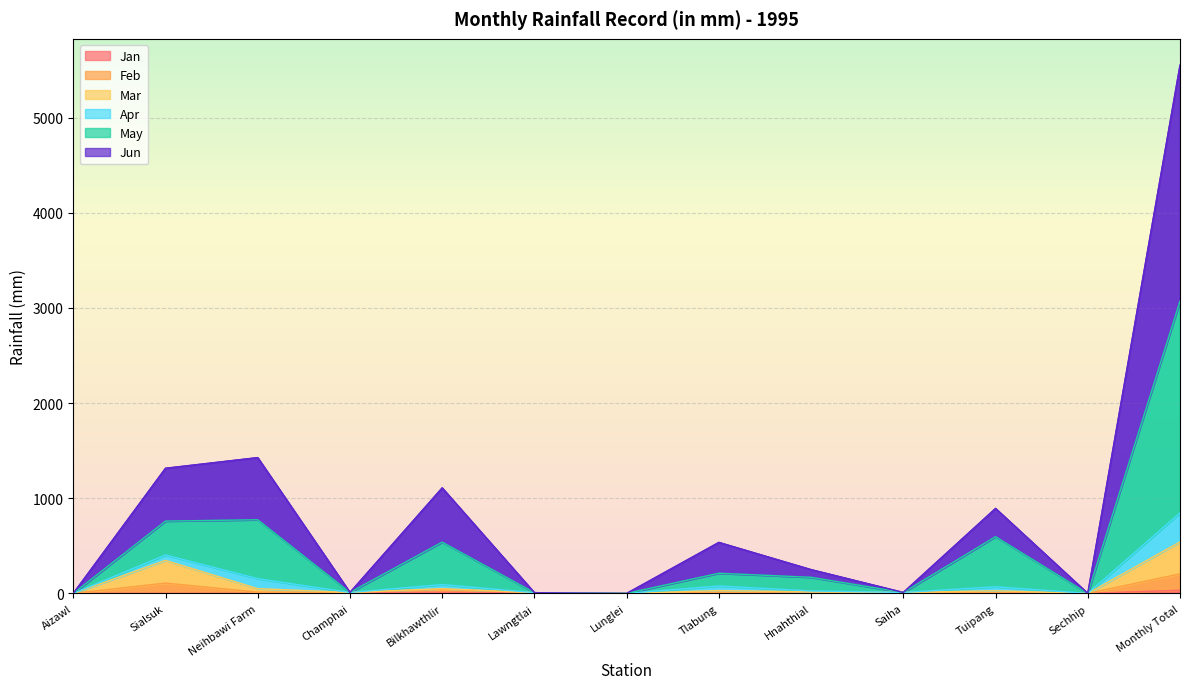

How many series are shown in this chart?

6